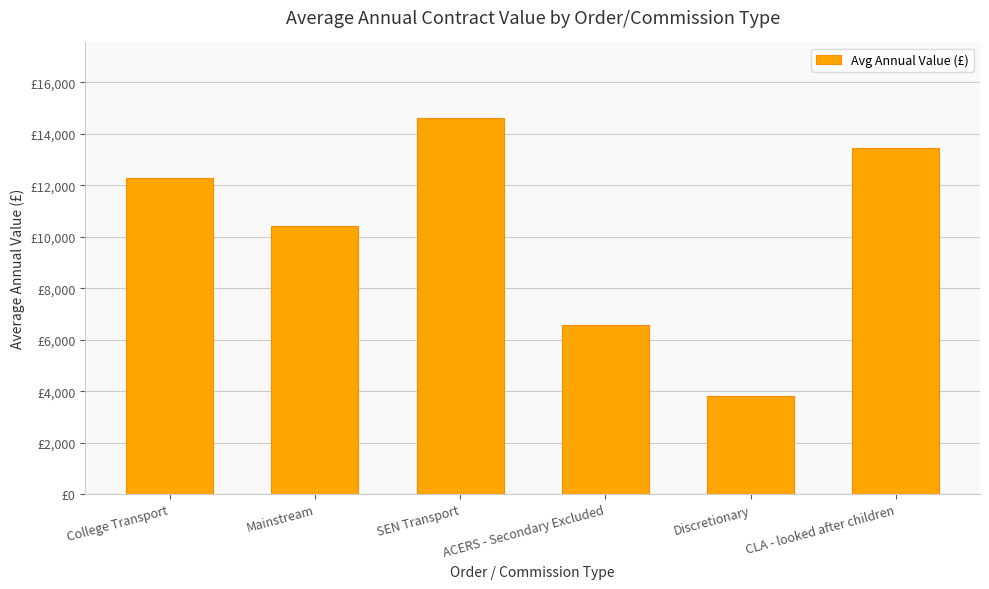

The value at SEN Transport is 4723. True or false?

False